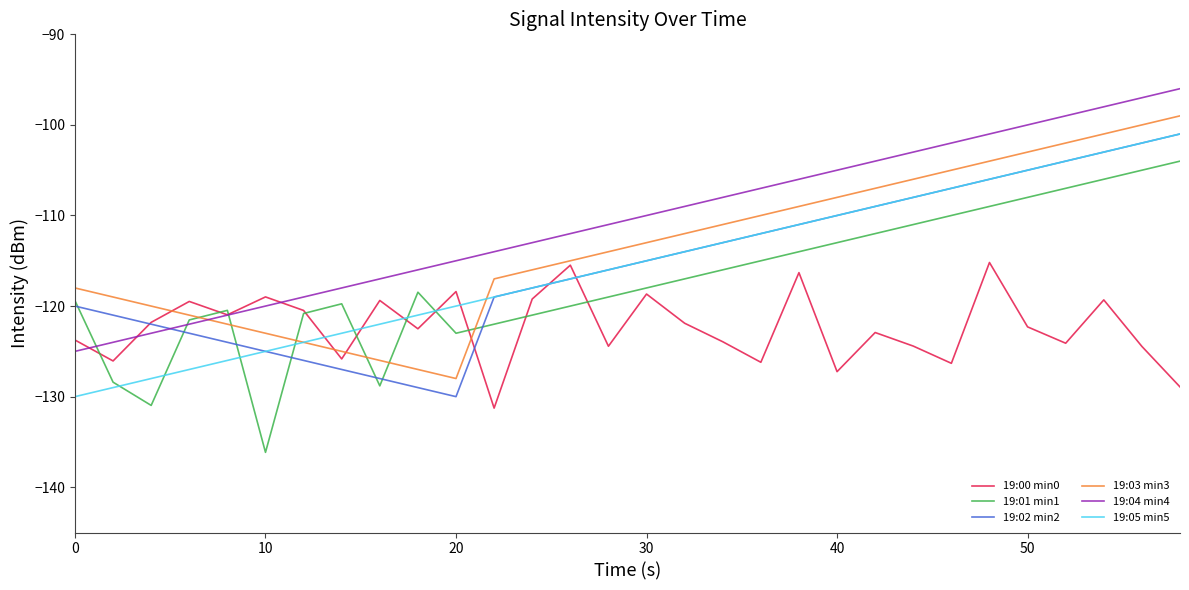

Which series has the largest total across all categories?

19:04 min4